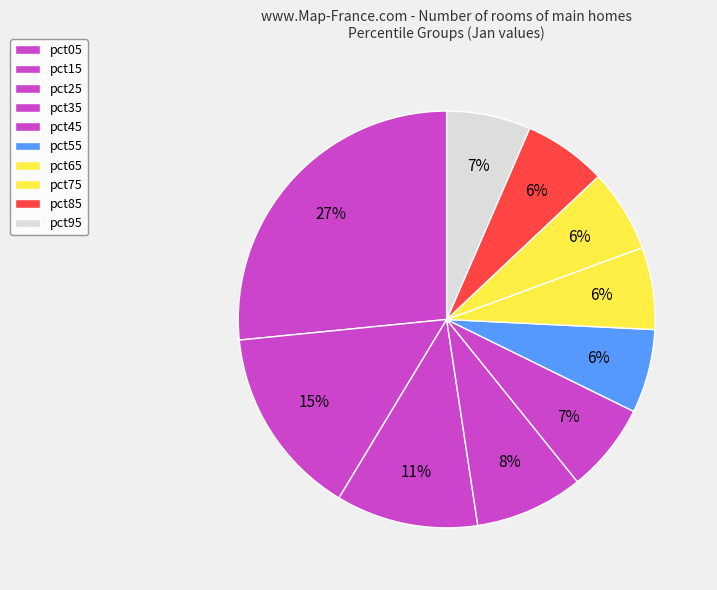

How many segments does this pie chart have?

10